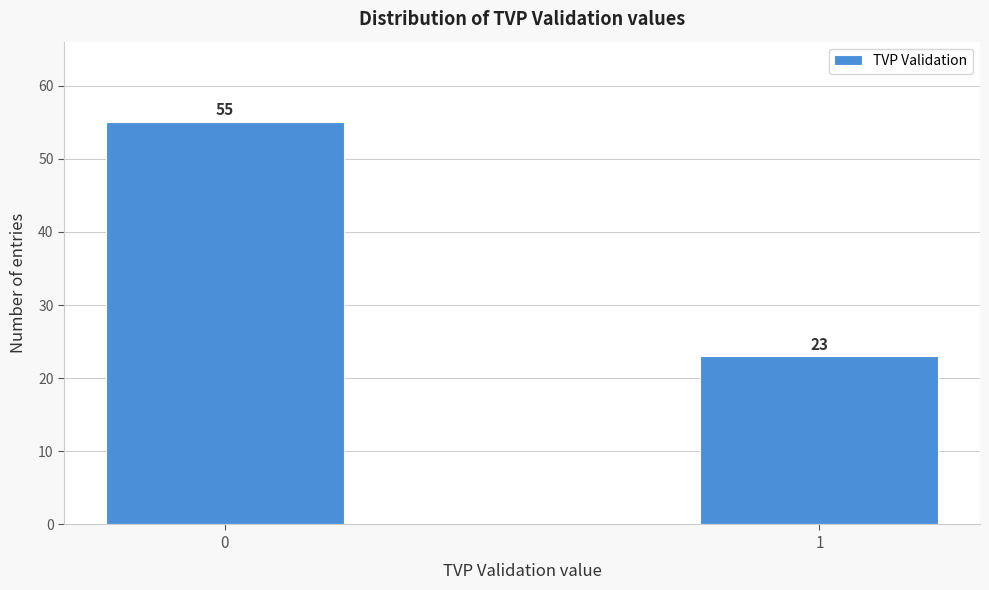

Reading right to left, transcribe all the data shown in this chart.

1=23	0=55